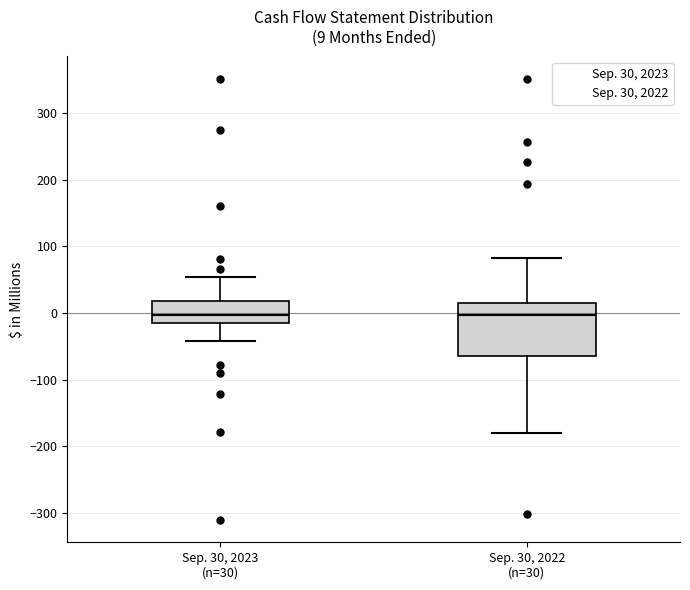

Comparing the boxes themselves (not the whiskers), which one is the tallest?

Sep. 30, 2022 (n=30)